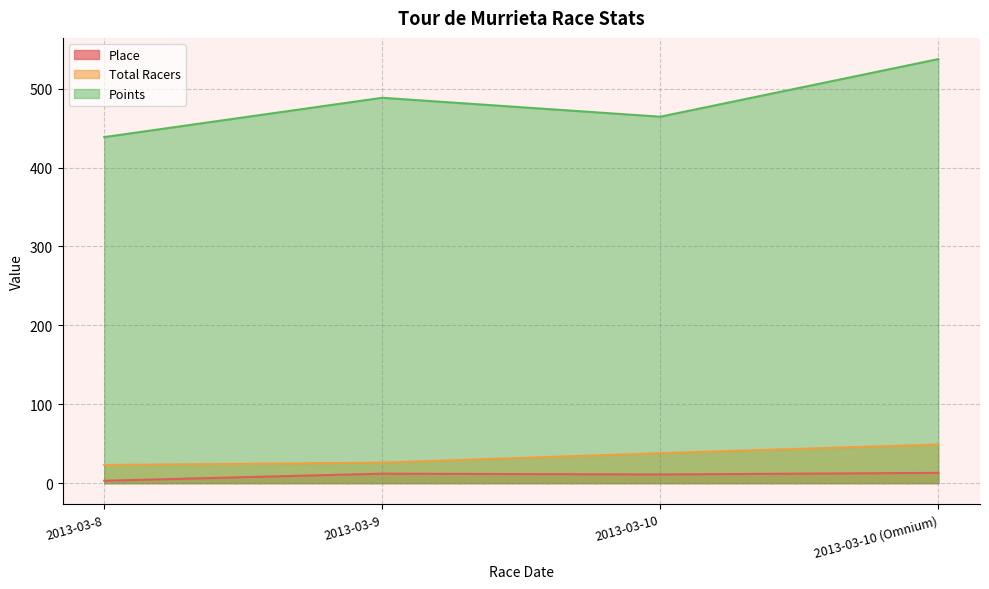

Read the Total Racers value at 2013-03-9.

26.0